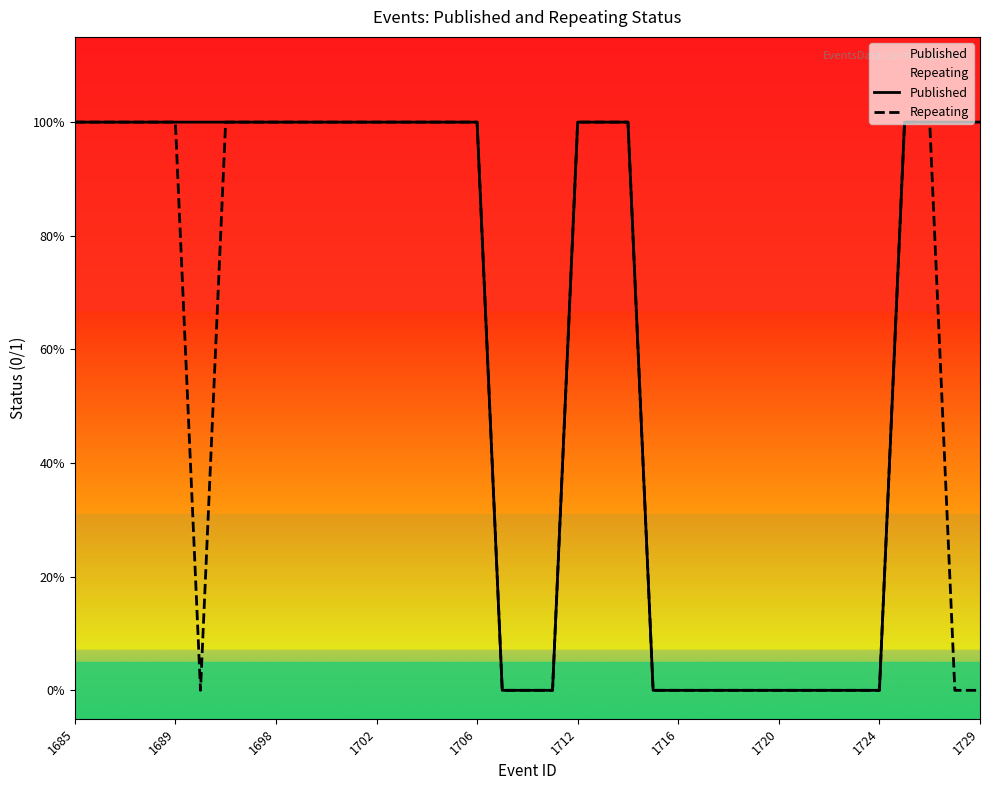

Count the Published values in the range 0 to 1.

37